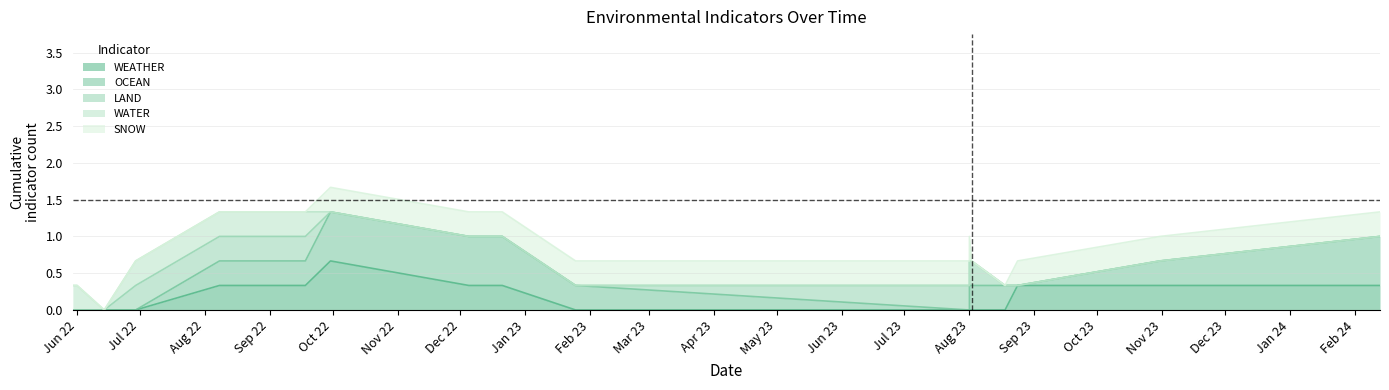

What is the label of the 6th point from the right?

2023-08-01